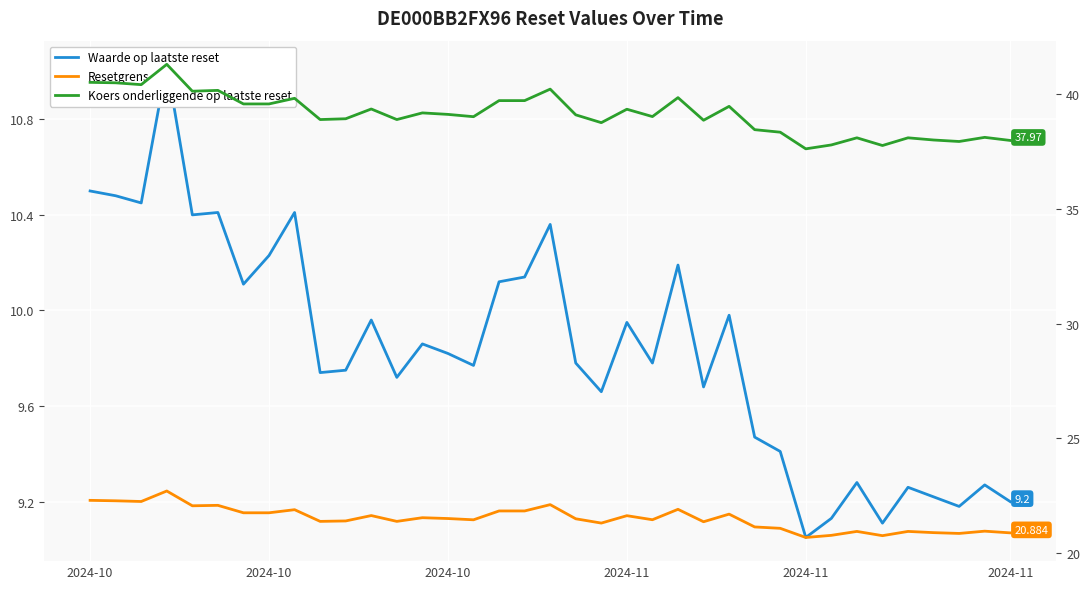

How many data points does each series have?

37